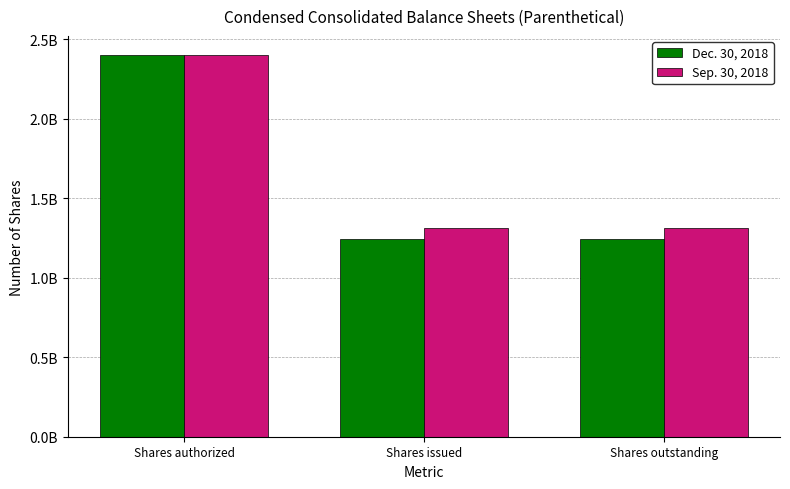

The Sep. 30, 2018 series shows 4250171701 at Shares authorized. True or false?

False